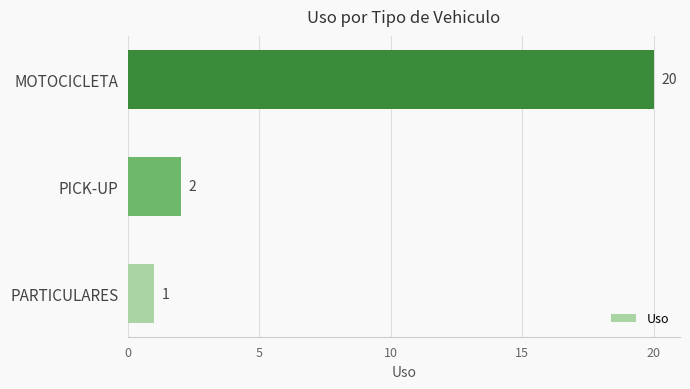

How many categories are shown in the chart?

3